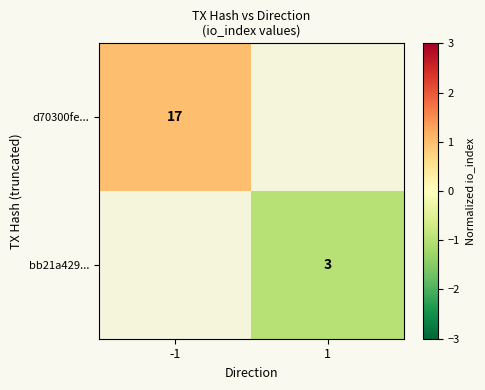

Is the value of bb21a429... at 1 greater than the value of d70300fe... at -1?

No